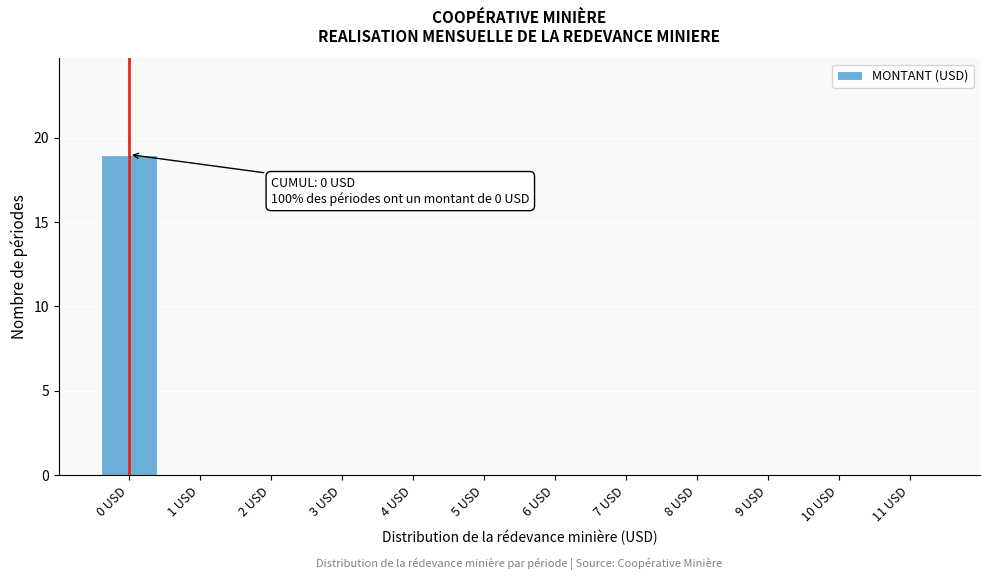

Reading left to right, extract all data points from this chart.

0 USD=19	1 USD=0	2 USD=0	3 USD=0	4 USD=0	5 USD=0	6 USD=0	7 USD=0	8 USD=0	9 USD=0	10 USD=0	11 USD=0